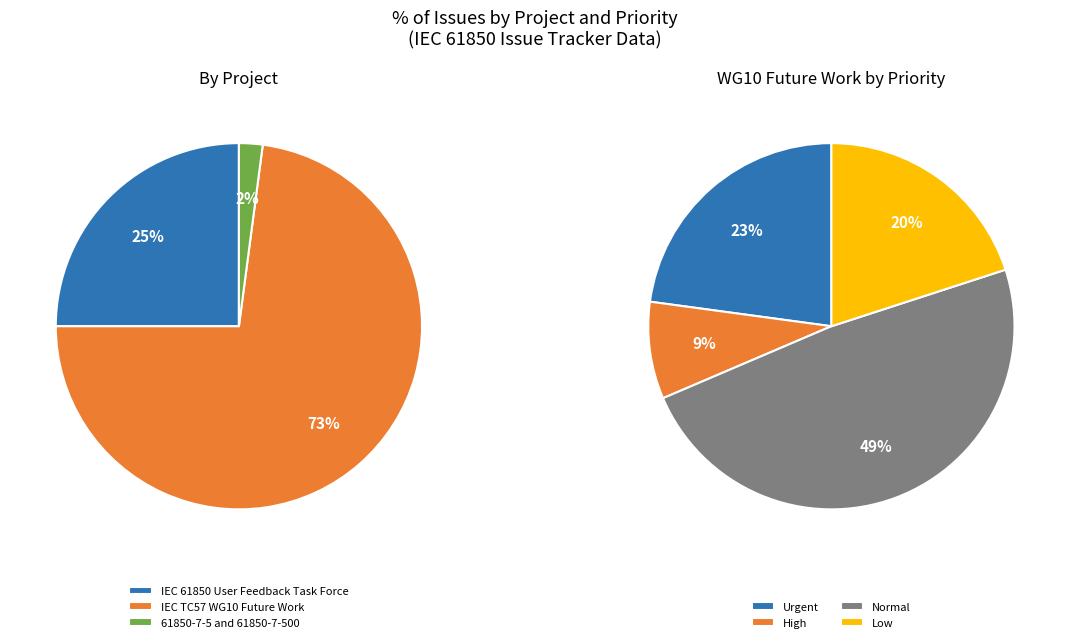

The IEC 61850 User Feedback Task Force slice represents 25% of the pie. True or false?

True